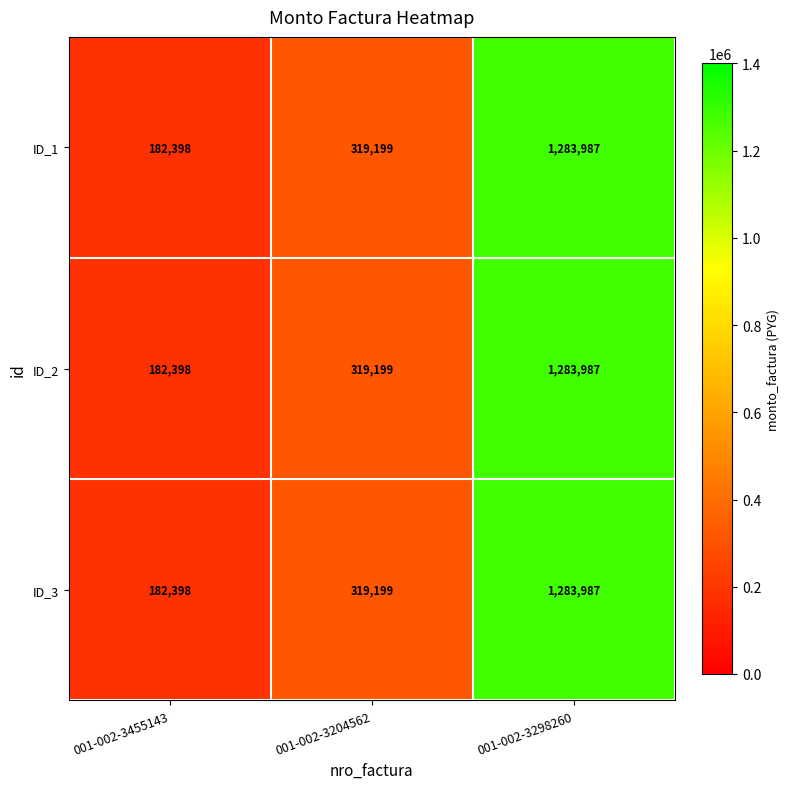

At which category is the sum across all series the highest?

001-002-3298260